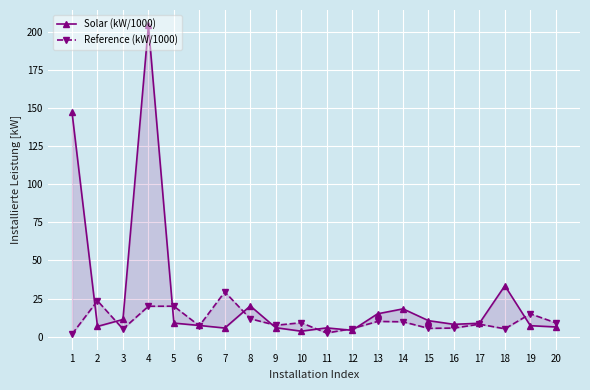

What is the highest value of the Reference (kW/1000) series?

29.4